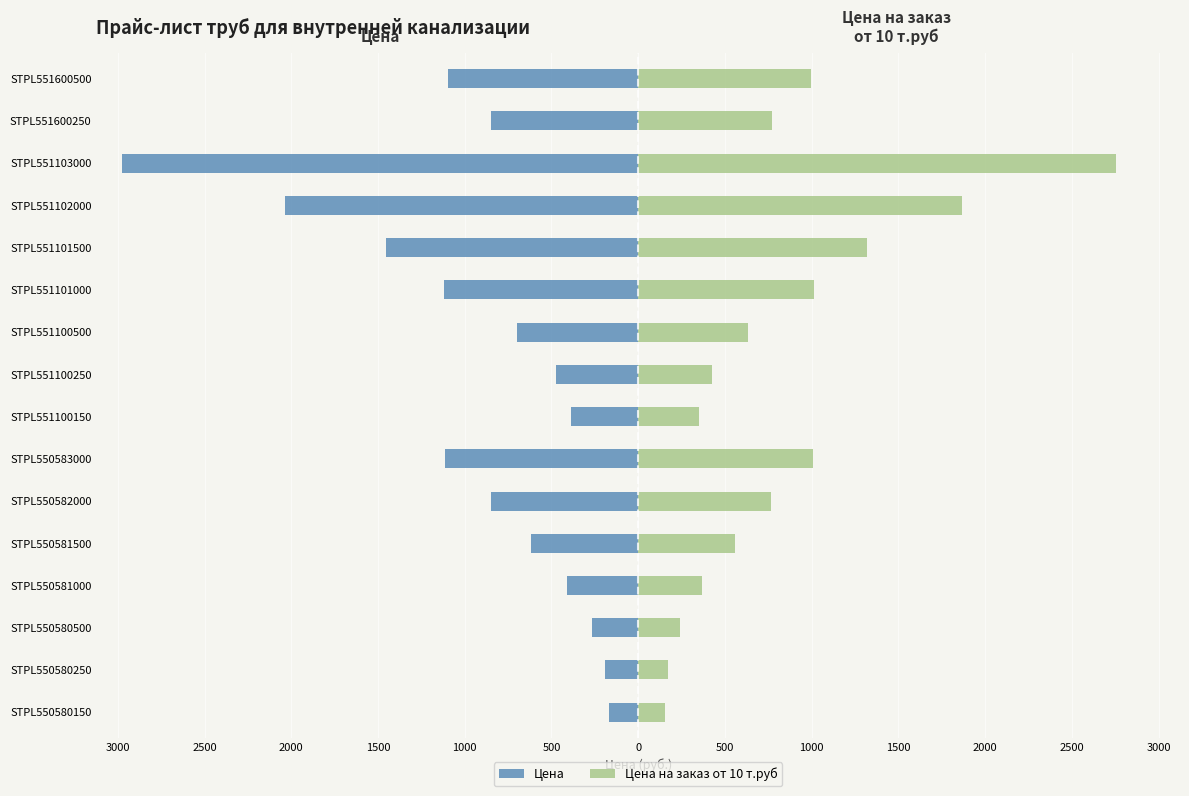

What are all the series names shown in the legend?

Цена, Цена на заказ от 10 т.руб